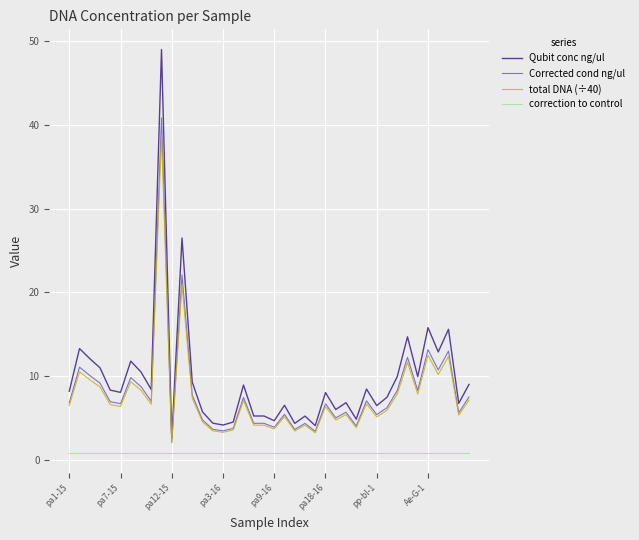

True or false: Qubit conc ng/ul and Corrected cond ng/ul intersect in this chart.

False